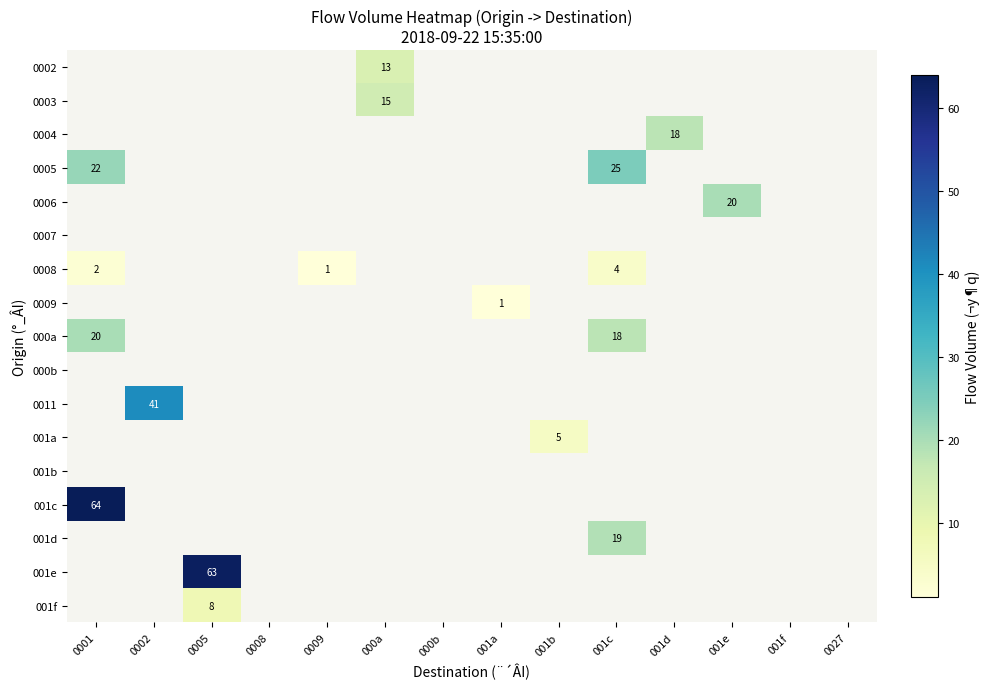

True or false: 0003 has a value of 15 at 000a.

True